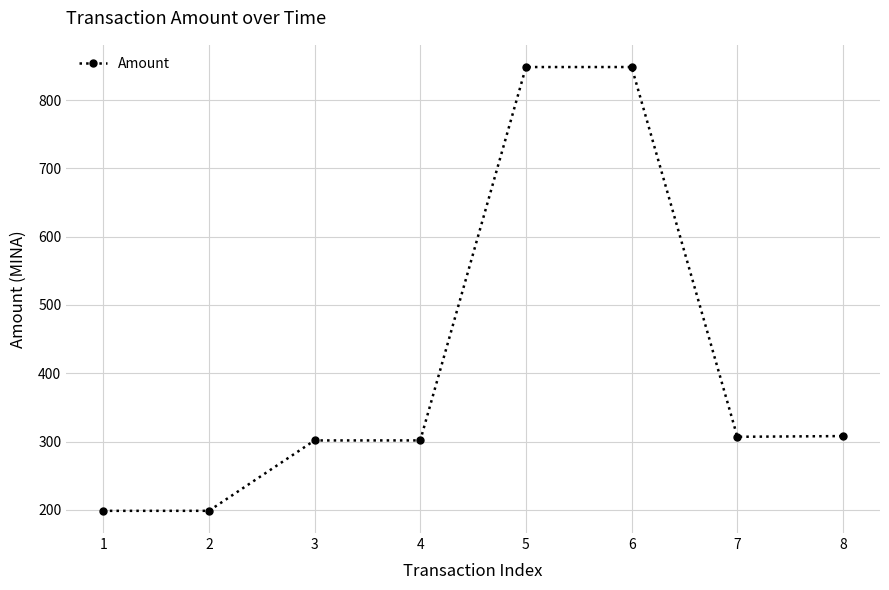

The chart shows a value of 172.4 at 7. True or false?

False